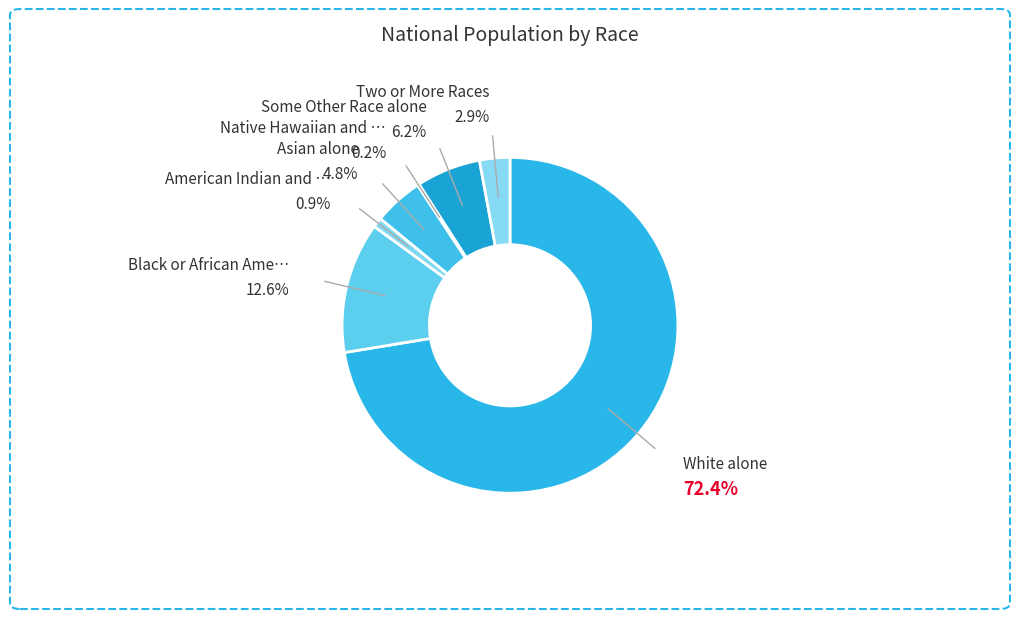

Which has a higher value, Black or African American alone or American Indian and Alaska Native?

Black or African American alone